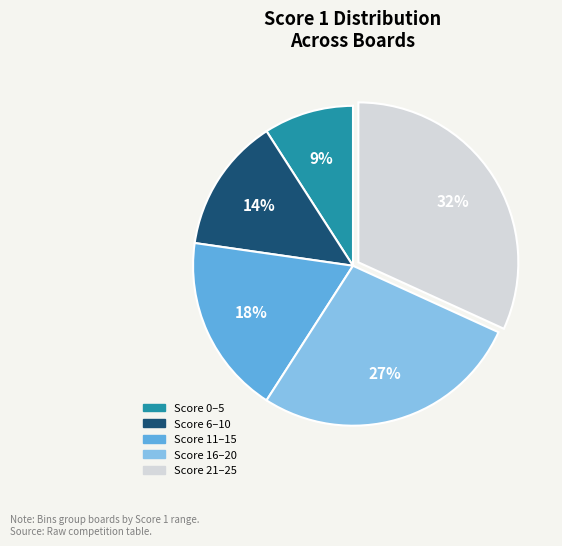

To the nearest percent, what percentage of the pie is Score 0–5?

9%